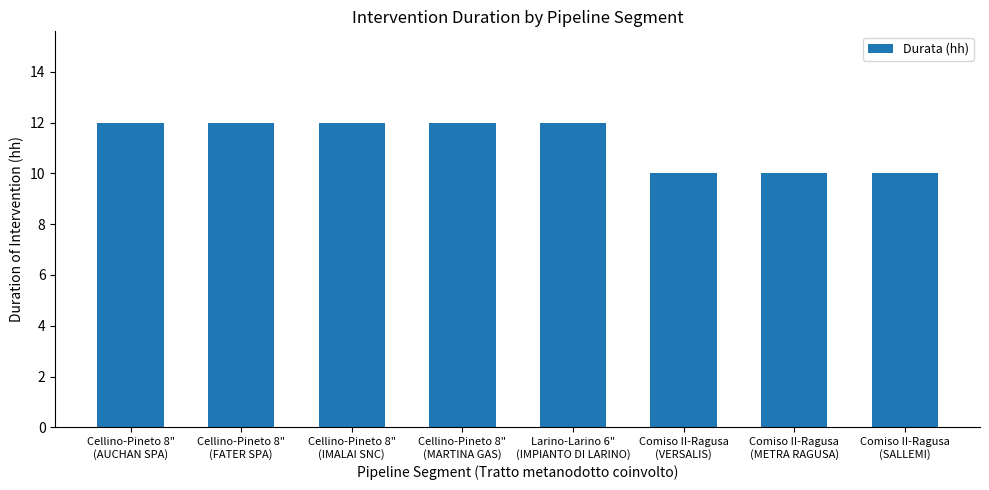

What is the sum of the values at Larino-Larino 6"
(IMPIANTO DI LARINO) and Comiso II-Ragusa
(VERSALIS)?

22